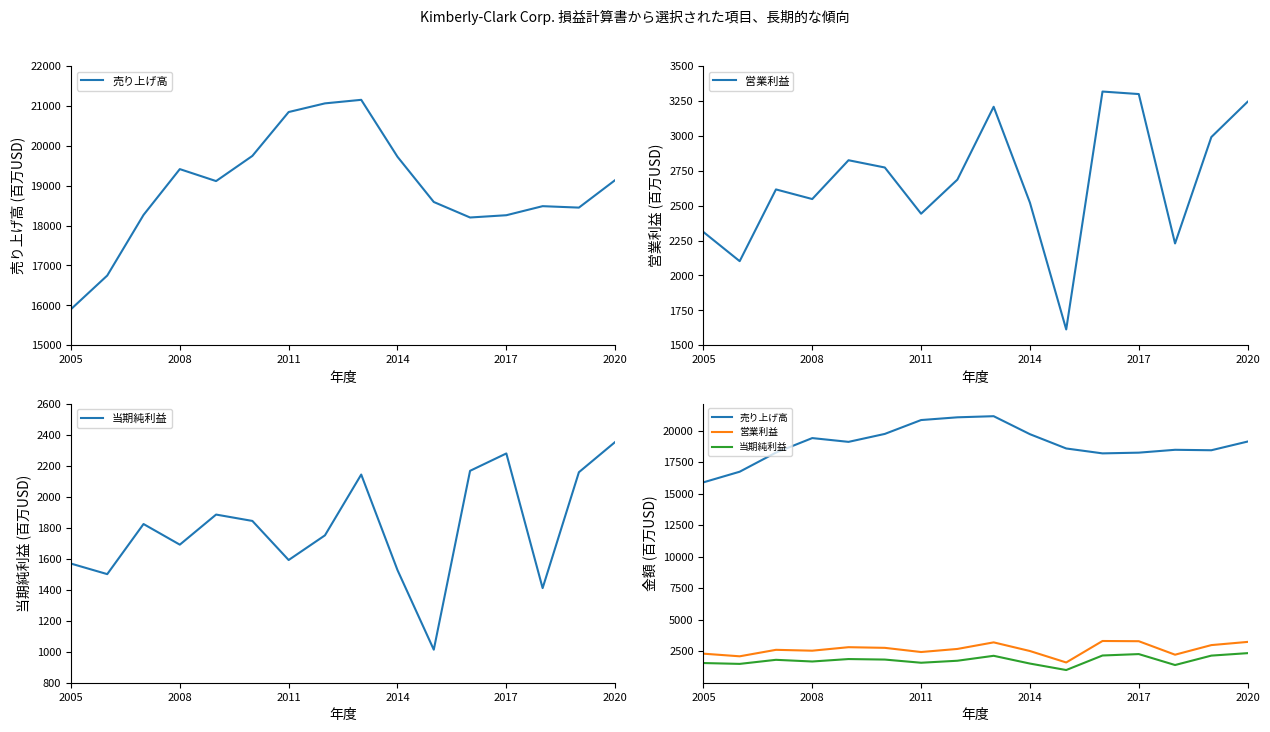

What is the spread (max minus min) of values at 13?

17076